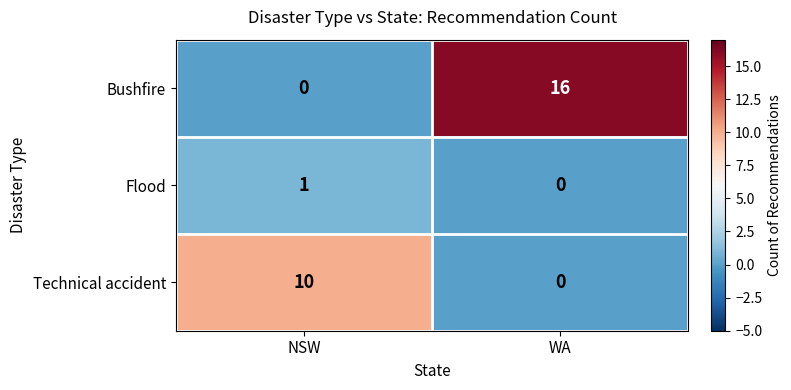

What is the total value across all series at NSW?

11